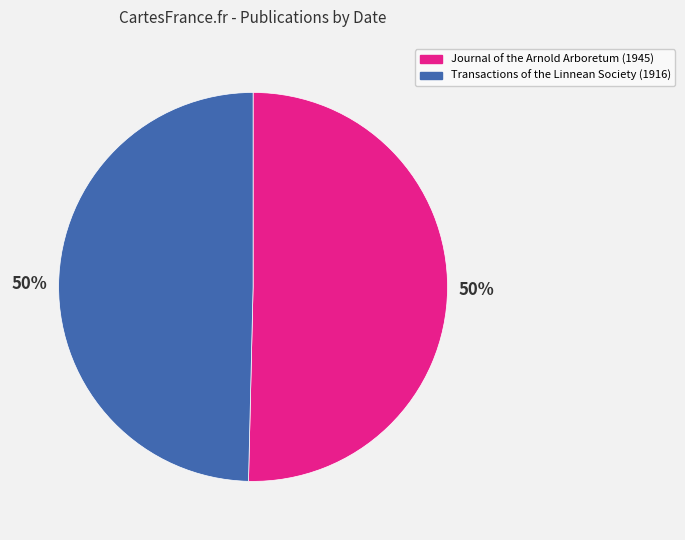

True or false: Transactions of the Linnean Society (1916) accounts for 44% of the total.

False